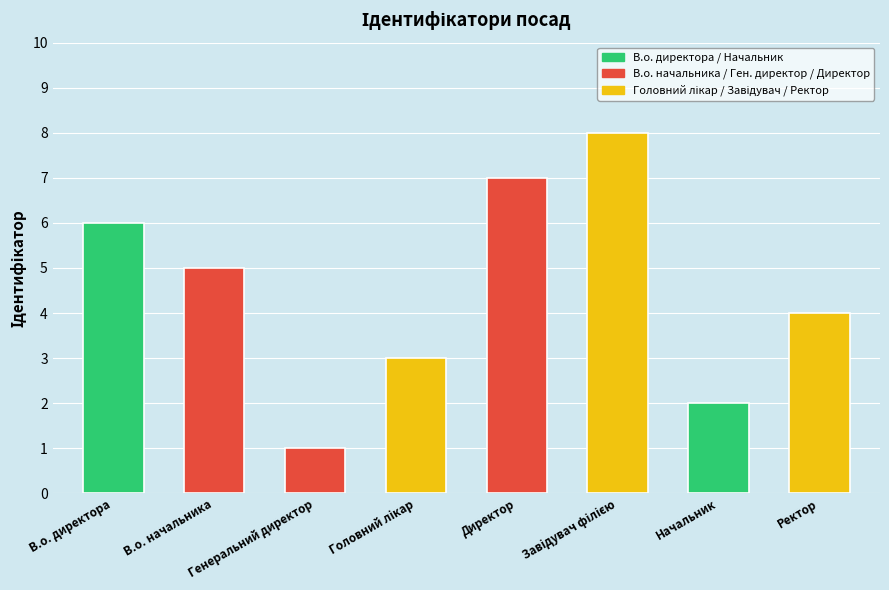

Reading left to right, transcribe all the data shown in this chart.

В.о. директора=6	В.о. начальника=5	Генеральний директор=1	Головний лікар=3	Директор=7	Завідувач філією=8	Начальник=2	Ректор=4